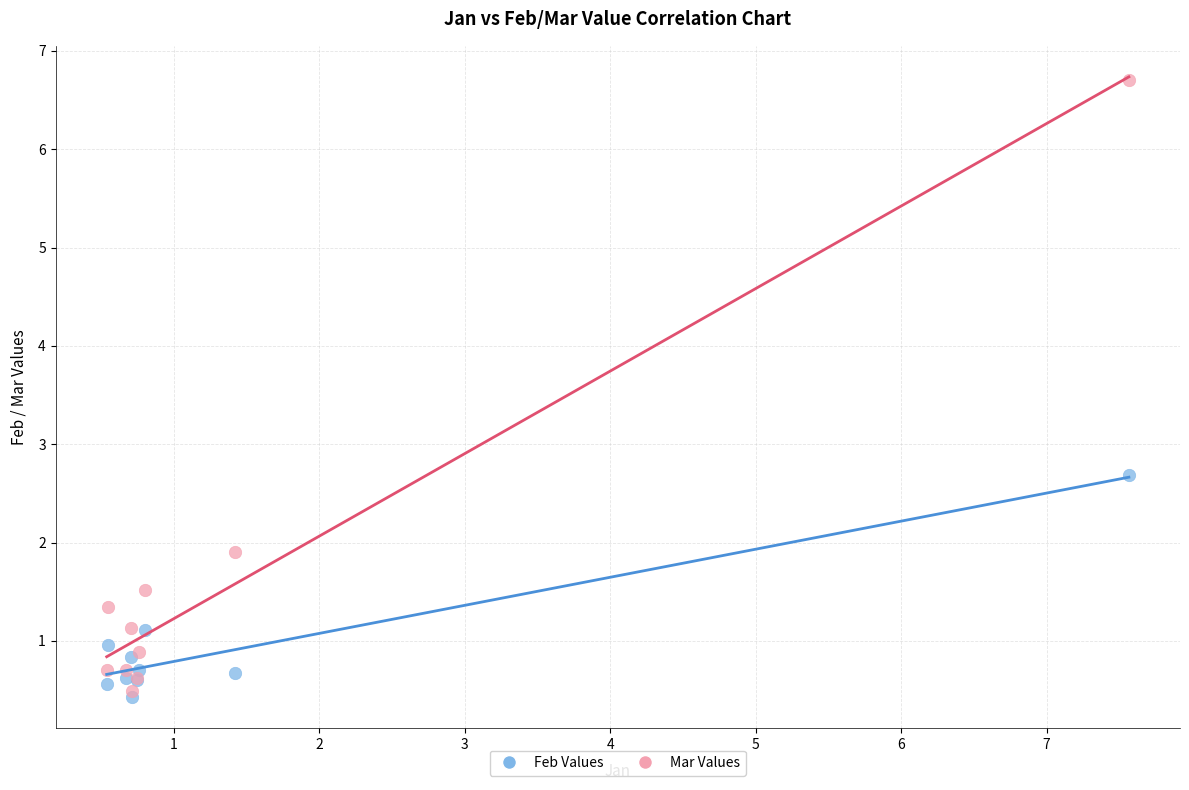

Across all series, what Y value is closest to 3?

2.7